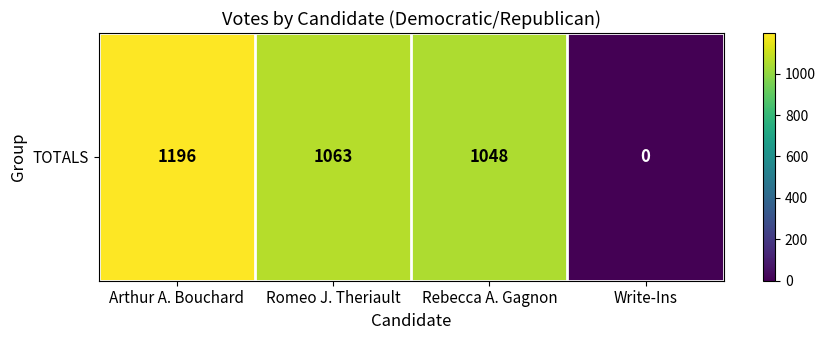

At which label is the value closest to 598?

Rebecca A. Gagnon